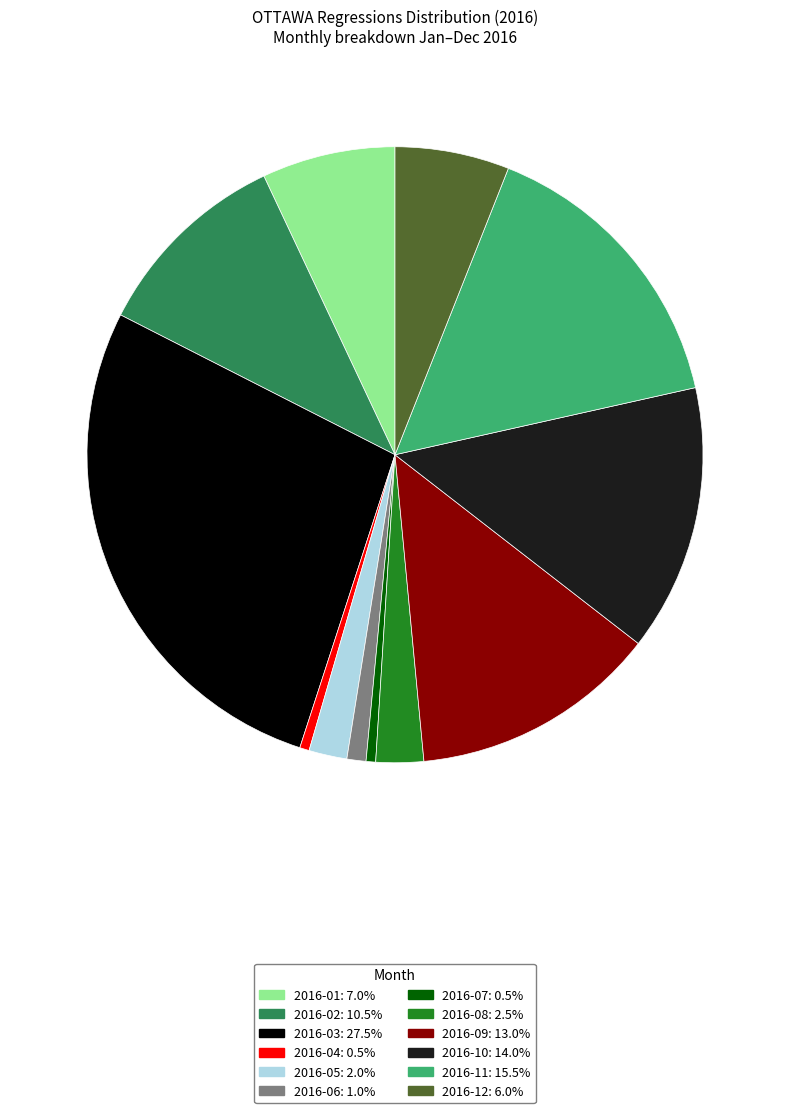

Do 2016-10: 14.0% and 2016-03: 27.5% together represent more than half of the pie?

No